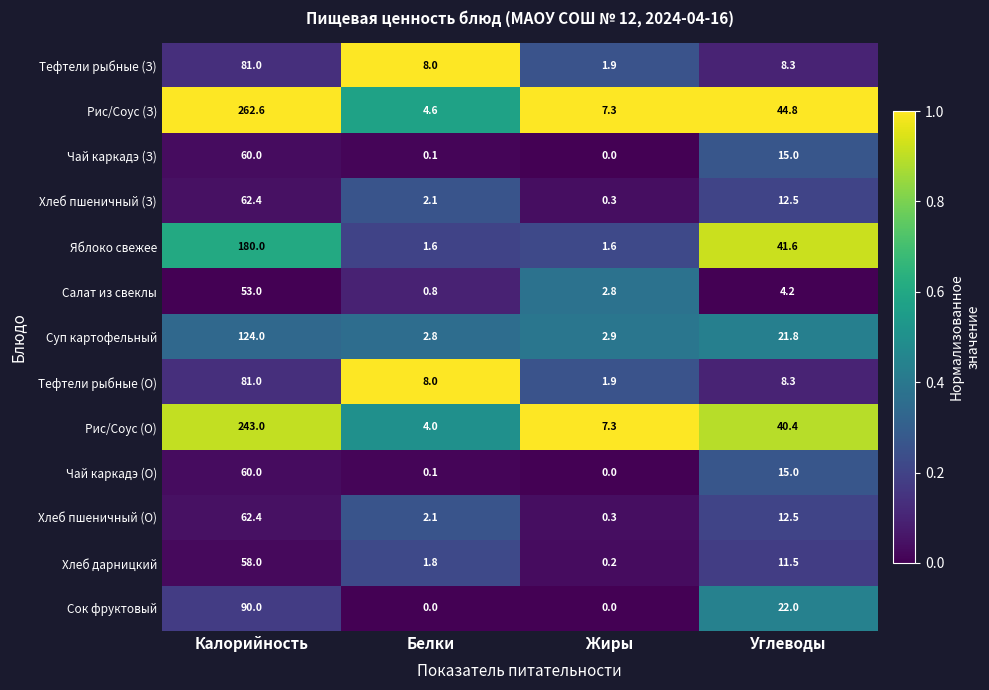

What is the difference between the highest and lowest values at Жиры?

7.3